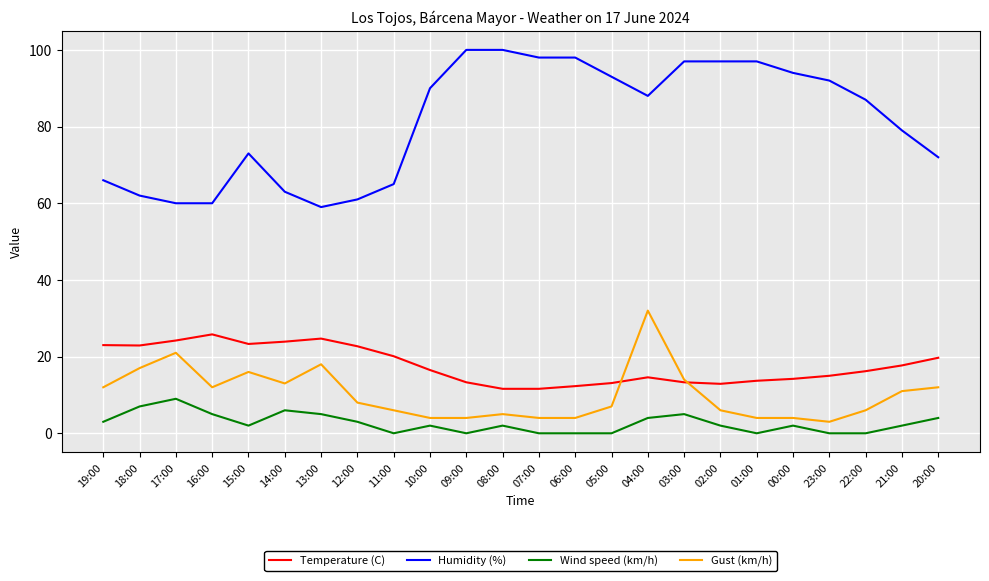

Which series changed the most between 10:00 and 09:00?

Humidity (%)